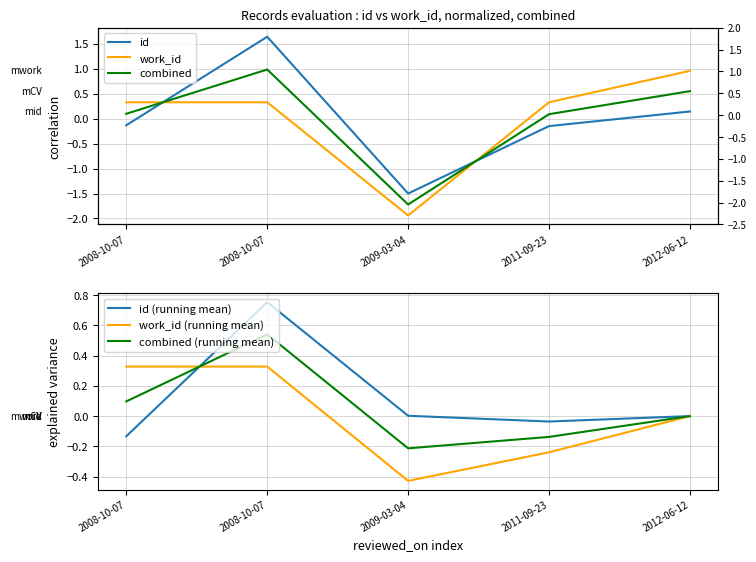

After their last crossing, which series has the higher values: combined or work_id?

work_id